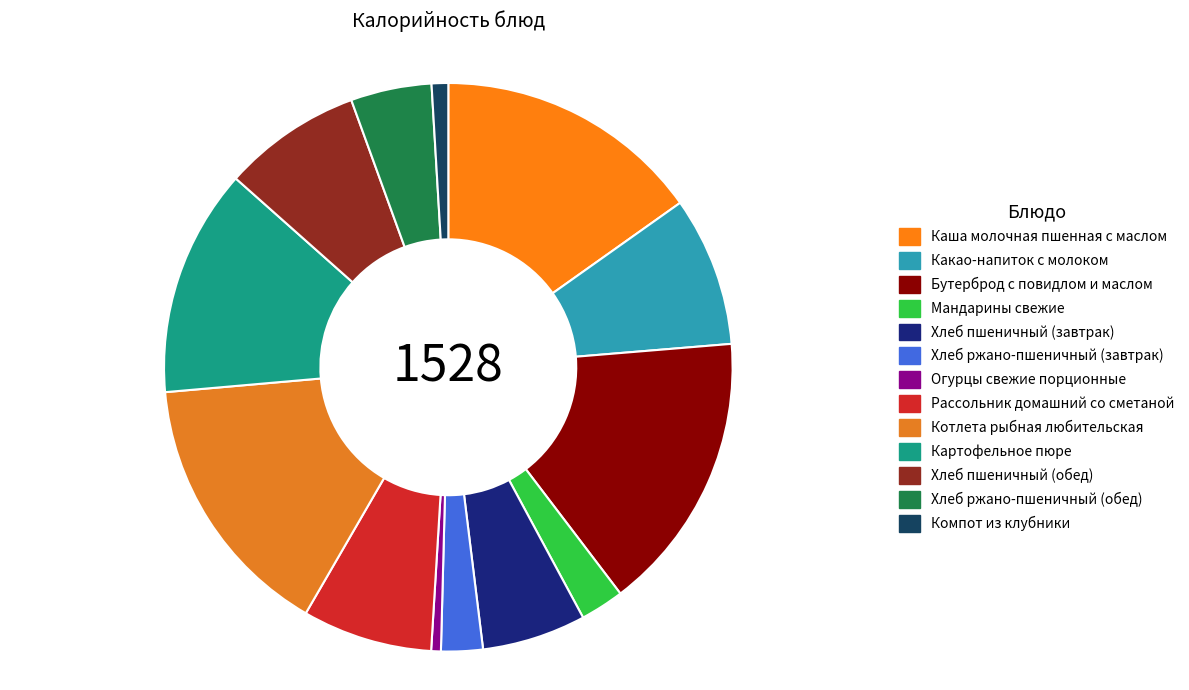

Approximately how many times larger is the value at Картофельное пюре compared to Хлеб пшеничный (завтрак)?

2.2